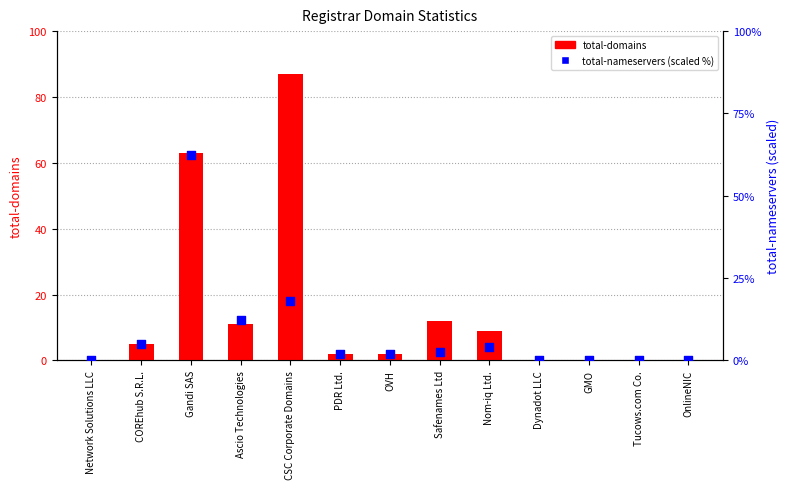

Which series reaches the minimum Y coordinate?

total-domains